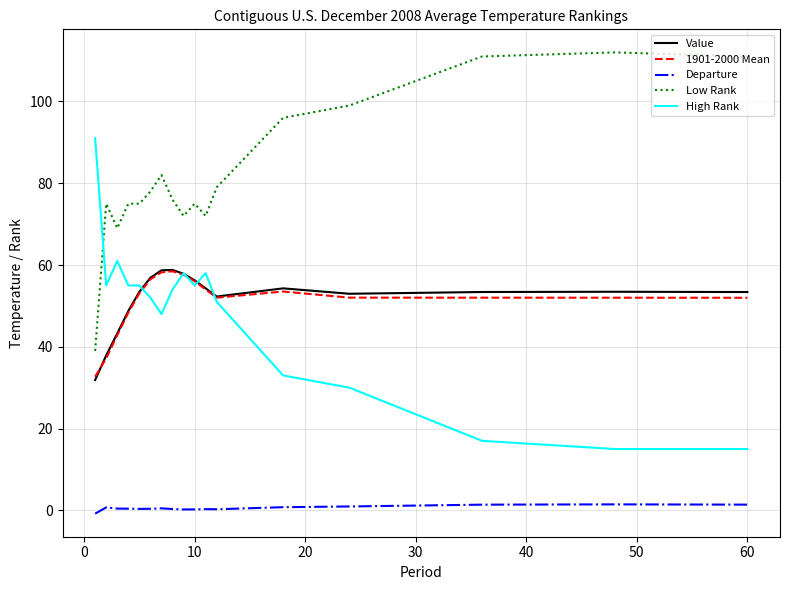

What is the lowest value of the High Rank series?

15.0